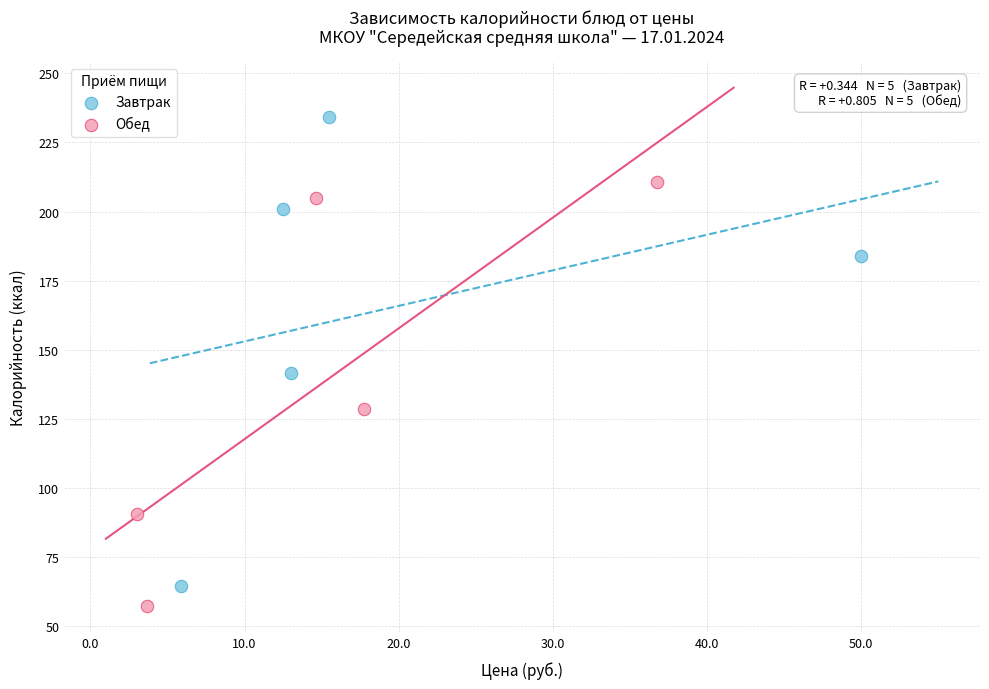

Which series has the largest Y range (max minus min)?

Завтрак